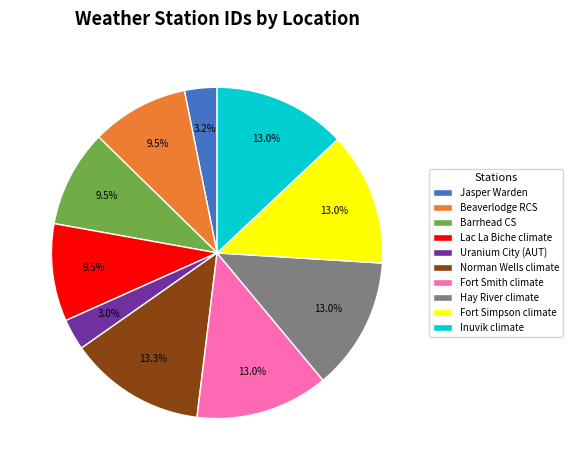

Approximately how many times larger is the value at Barrhead CS compared to Jasper Warden?

3.0